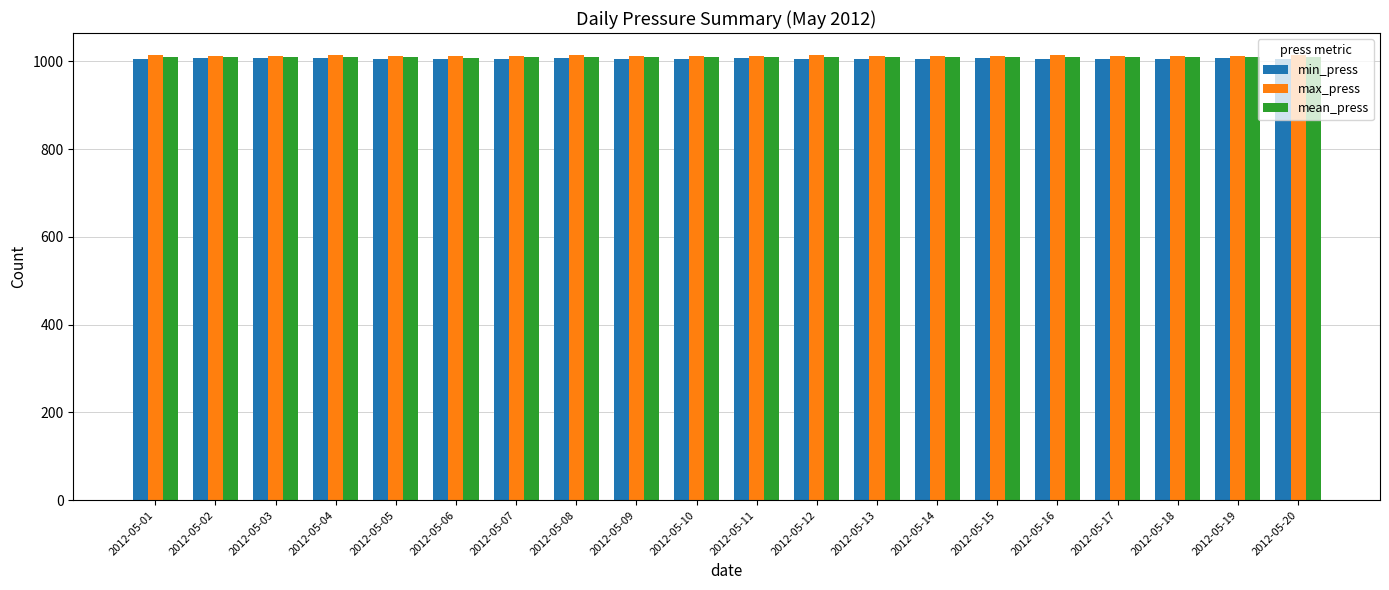

What is the sum of the min_press values at 2012-05-08 and 2012-05-03?

2014